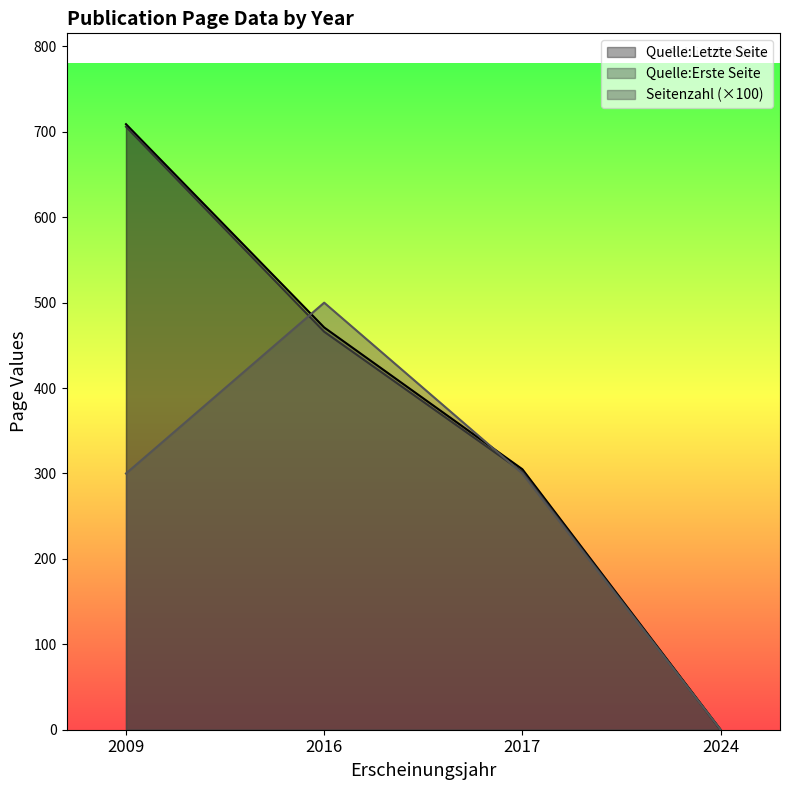

True or false: Quelle:Letzte Seite has a value of 802 at 2016.

False